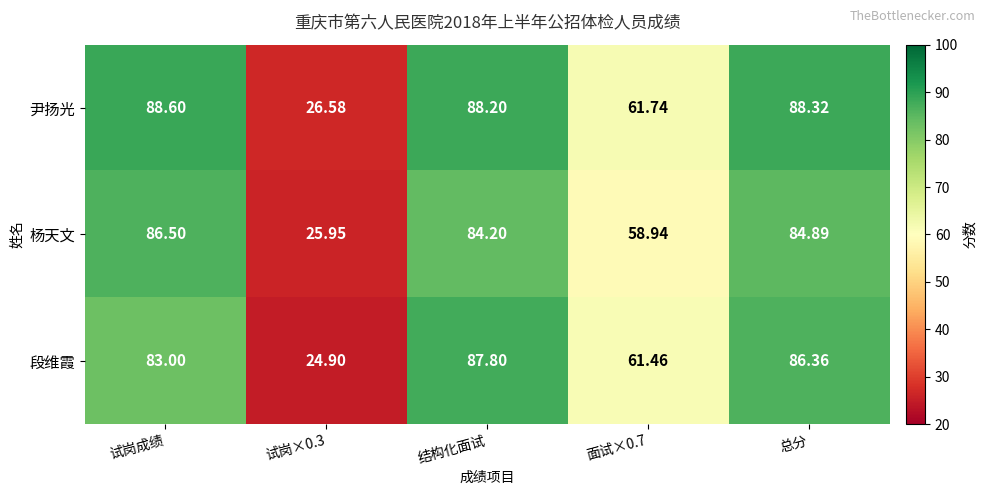

Rank the series at 结构化面试 from highest to lowest value.

尹扬光, 段维霞, 杨天文